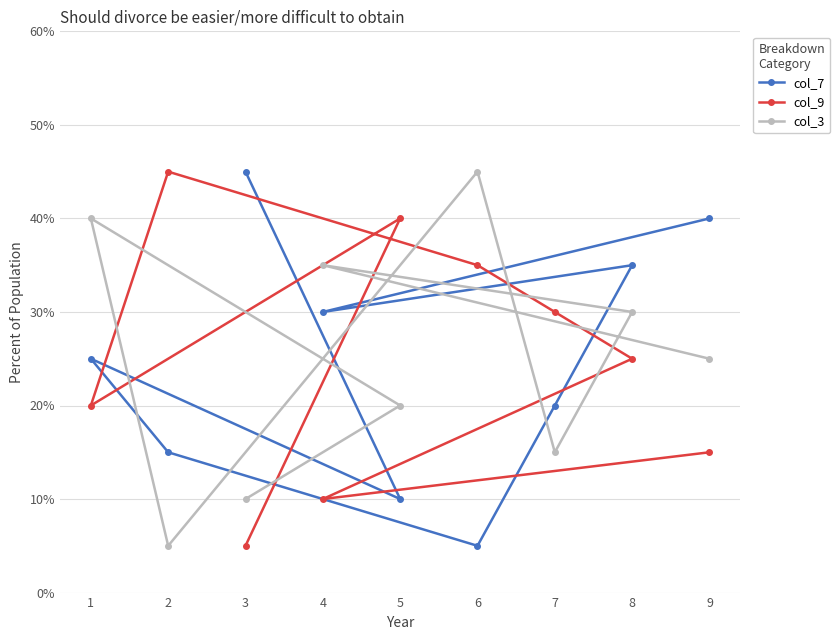

At which label does col_9 first exceed 25?

2